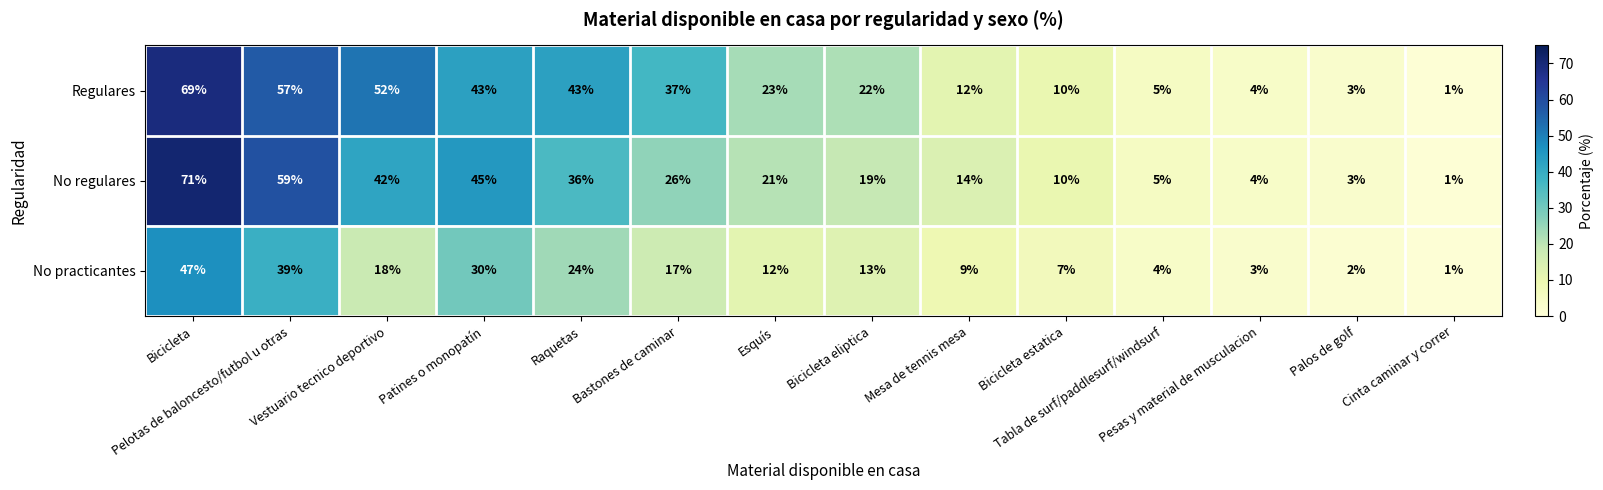

Which series has the widest spread of values?

No regulares